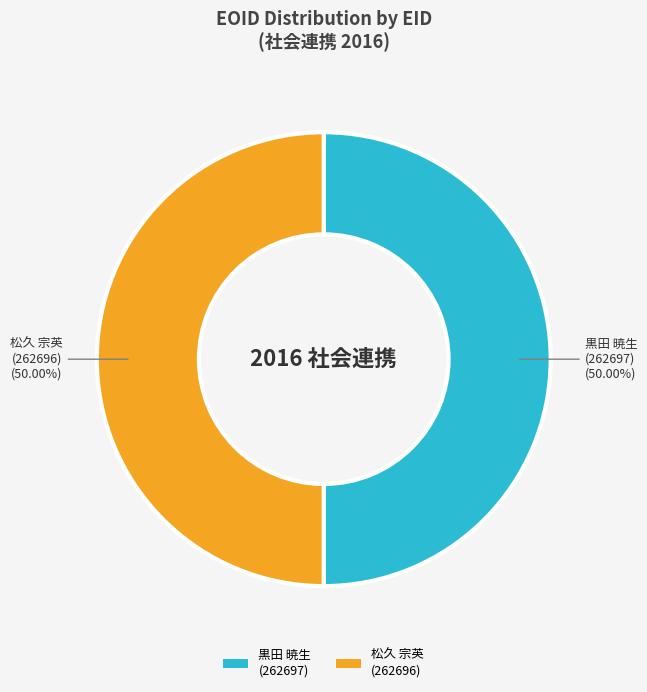

How many slices are in this pie chart?

2